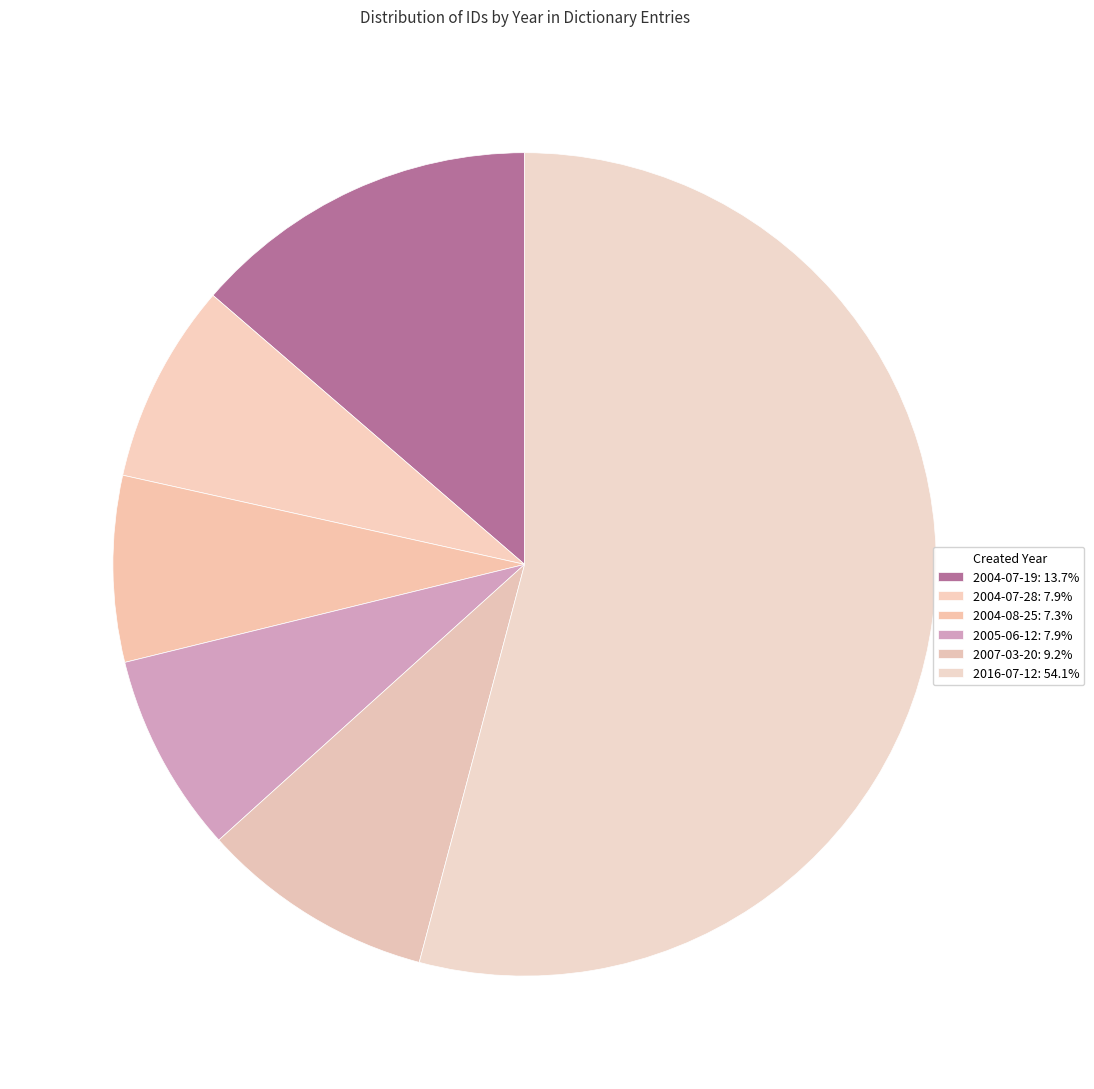

How many segments does this pie chart have?

6